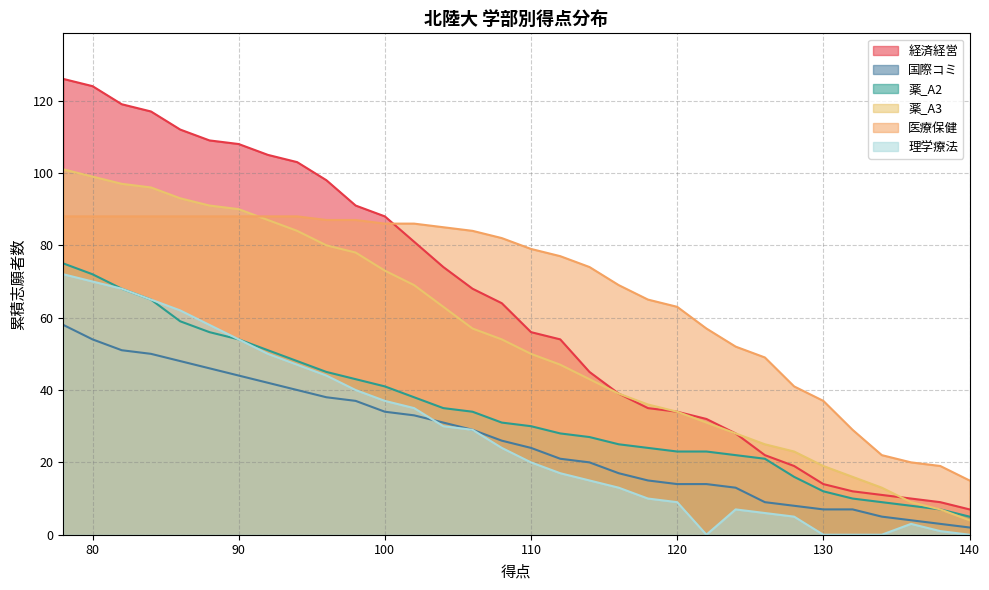

How many intersections are there between 医療保健 and 経済経営?

1